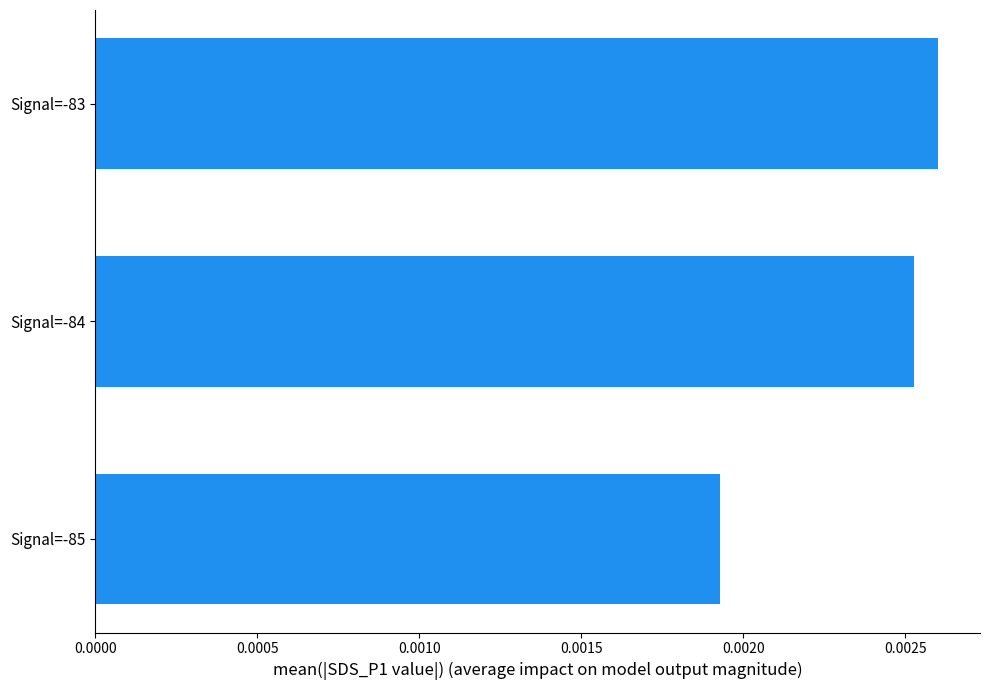

Does the chart contain any negative values?

No